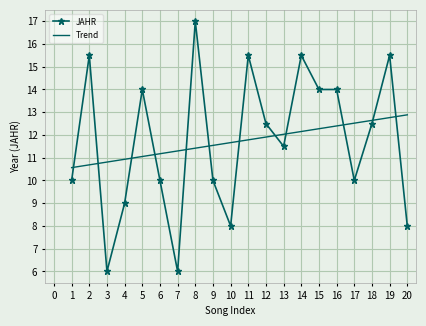

Which series changed the most between 5 and 20?

JAHR